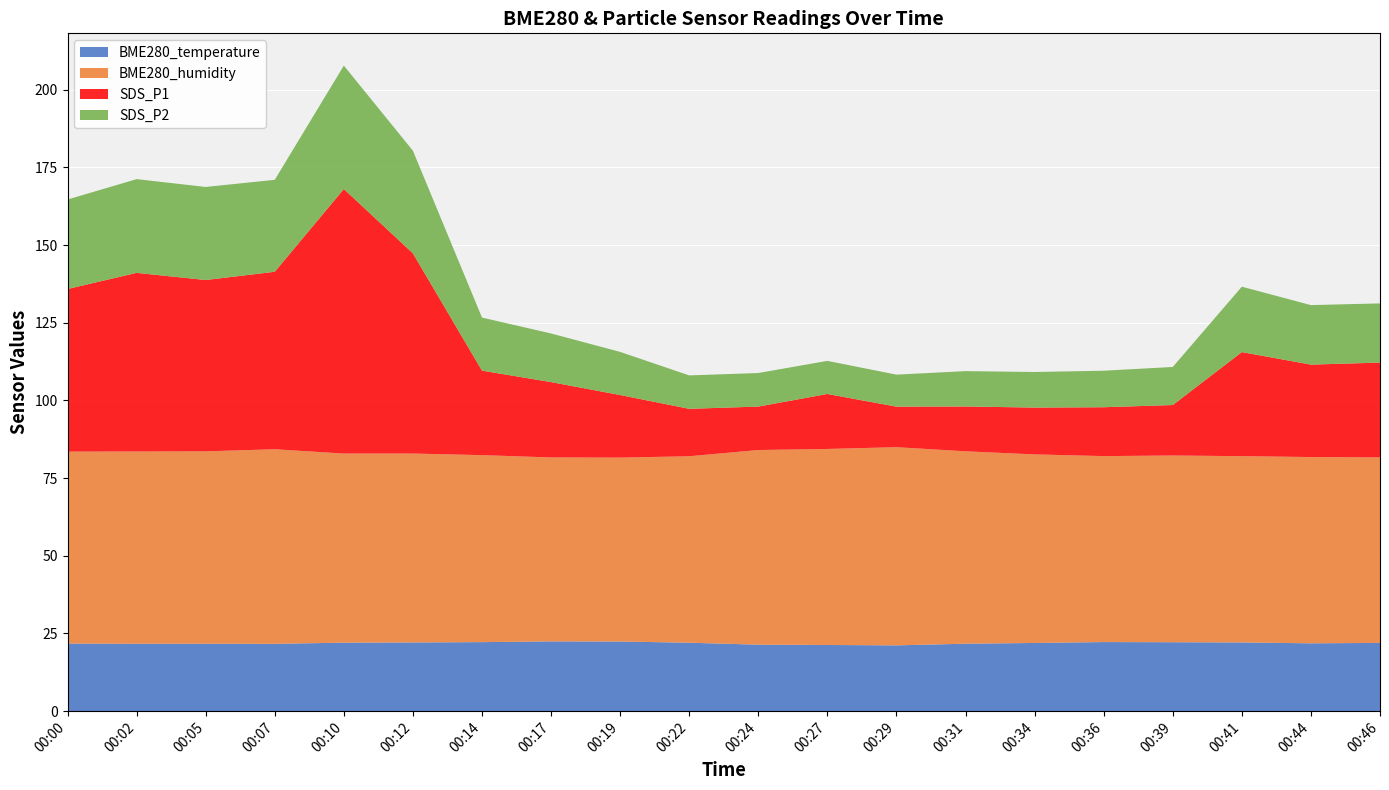

What is the maximum value for BME280_temperature?

22.5